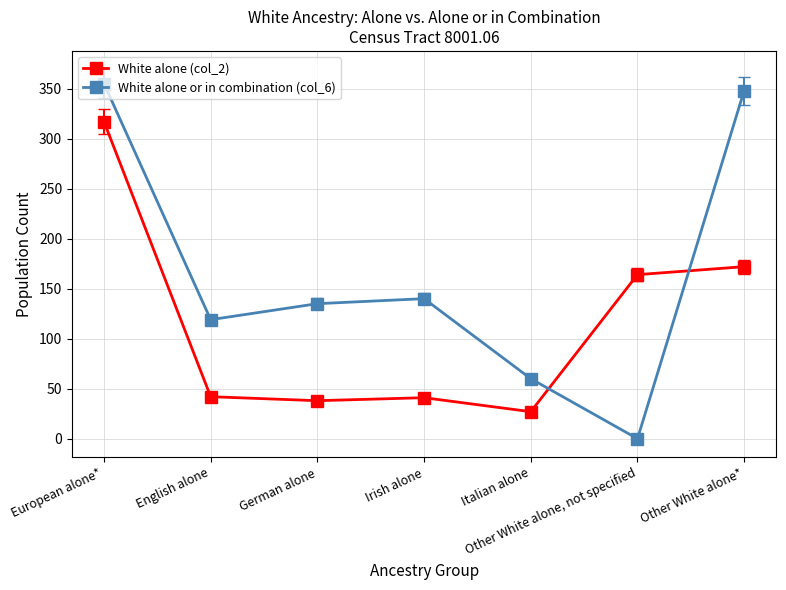

Which series has the largest range (max minus min)?

White alone or in combination (col_6)